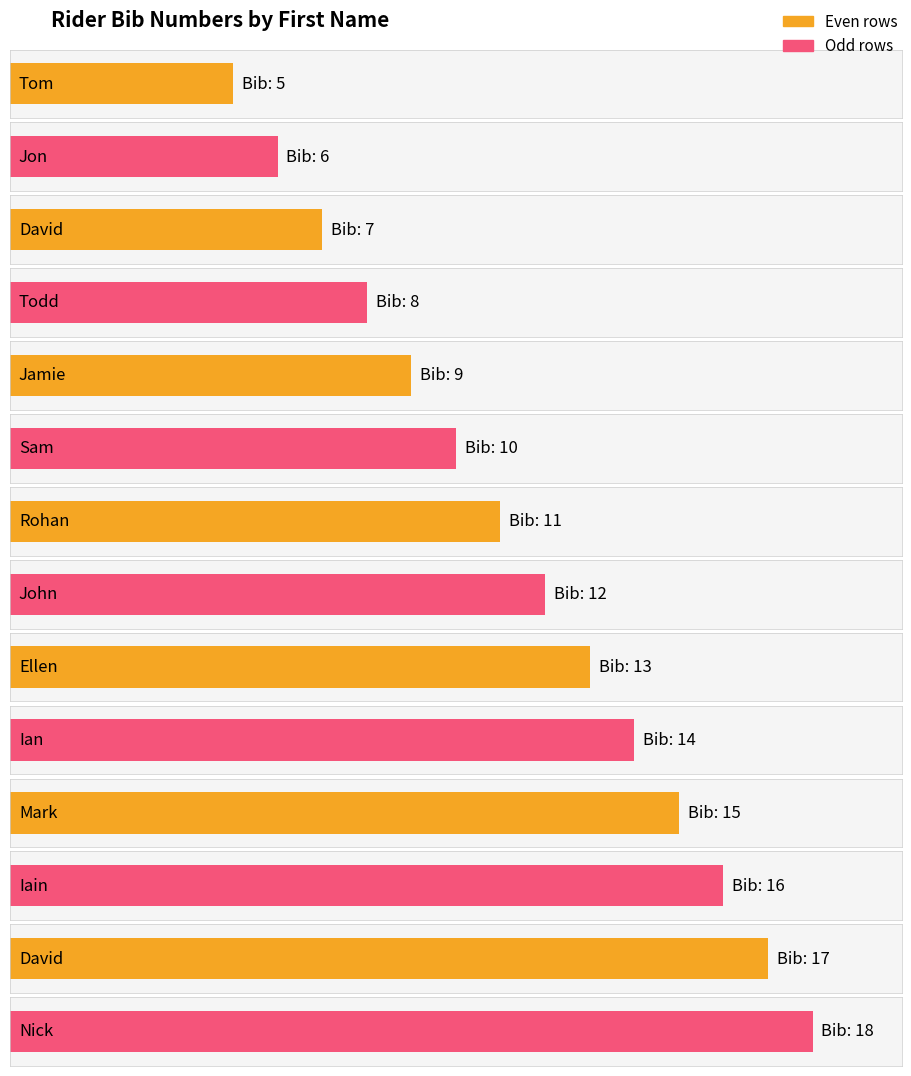

Which category has the lowest value across all series?

Tom